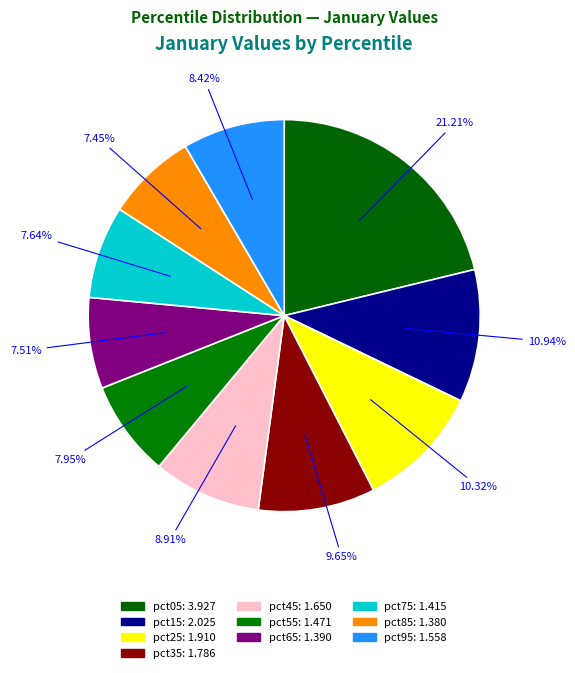

Which slice is the largest?

pct05